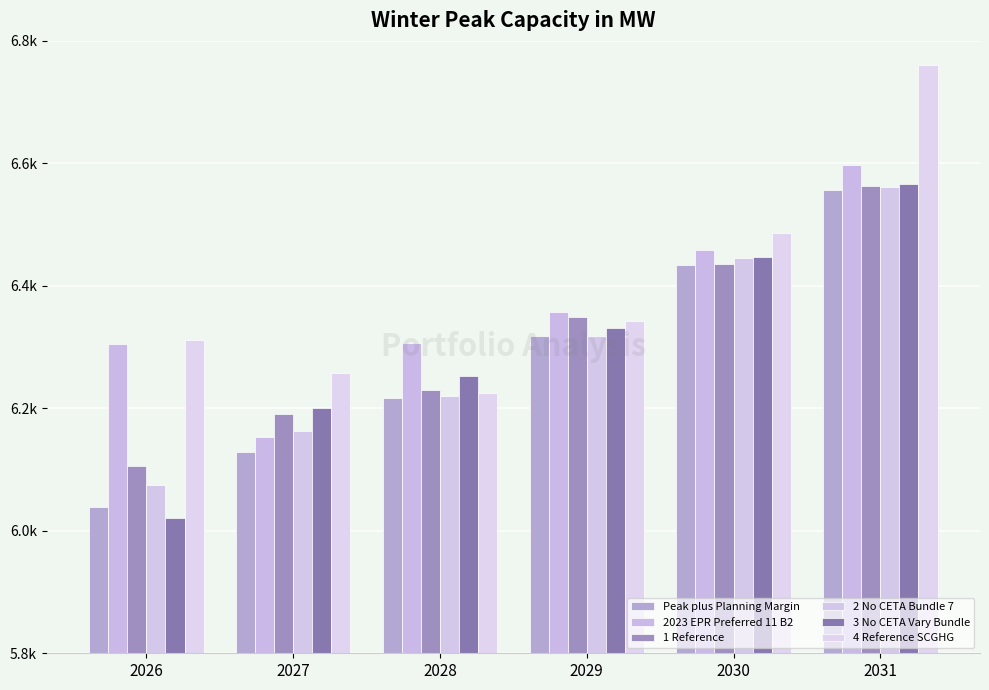

Does the chart contain stacked bars?

No